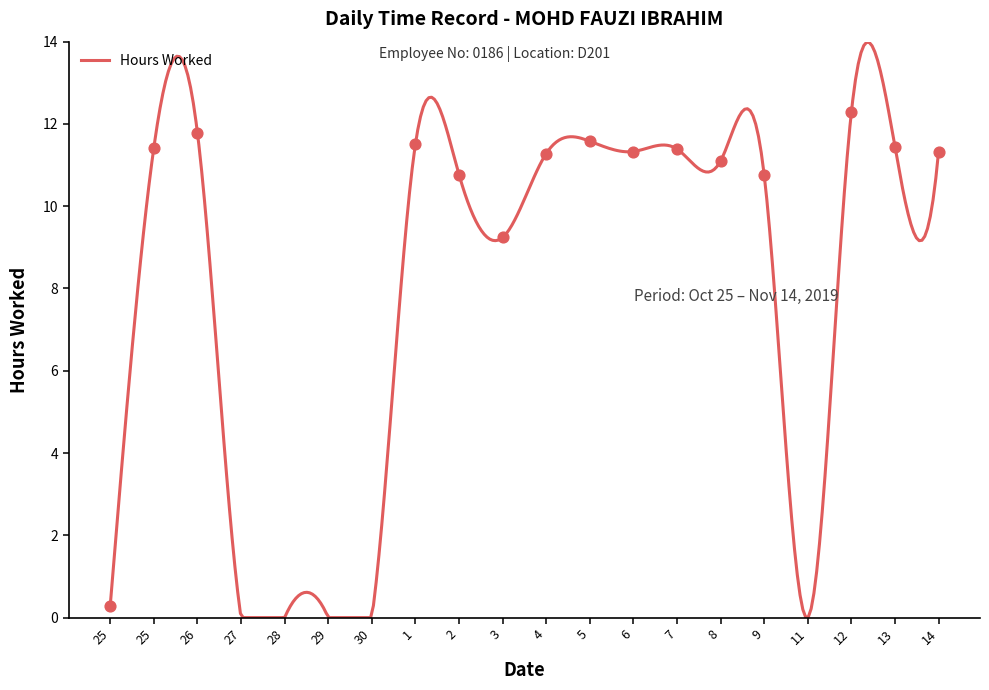

What is the ratio of the value at 8 to the value at 14?

1.0